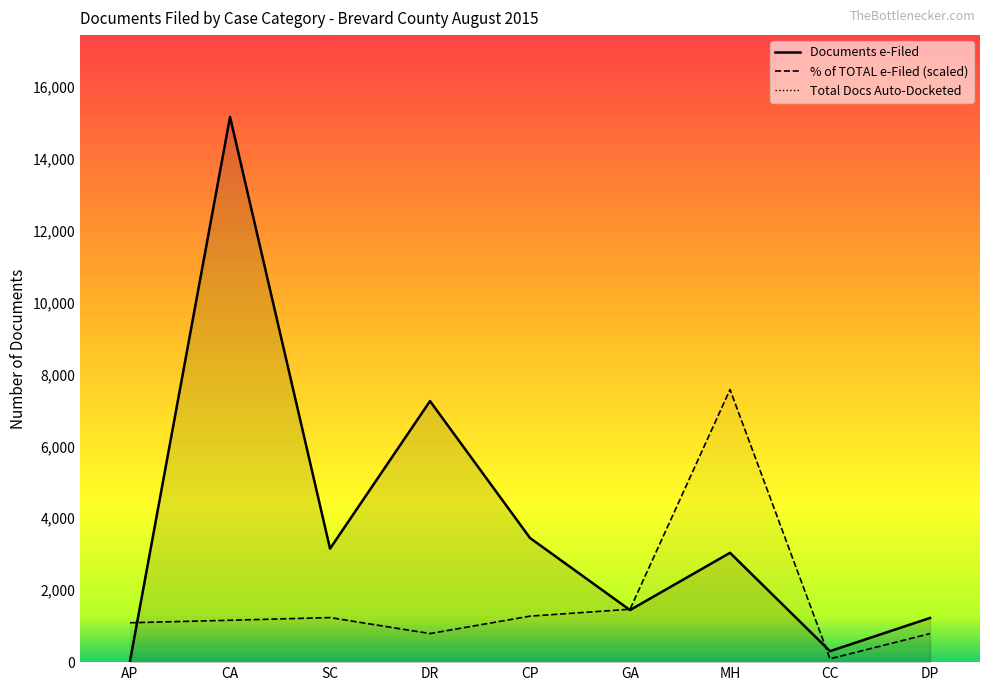

What are all the series names shown in the legend?

Documents e-Filed, % of TOTAL e-Filed, Total Docs Auto-Docketed